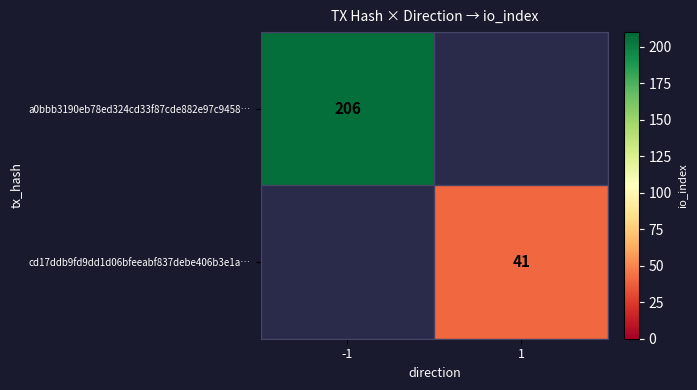

The value of cd17ddb9fd9dd1d06bfeeabf837debe406b3e1a… at 1 is 41. True or false?

True